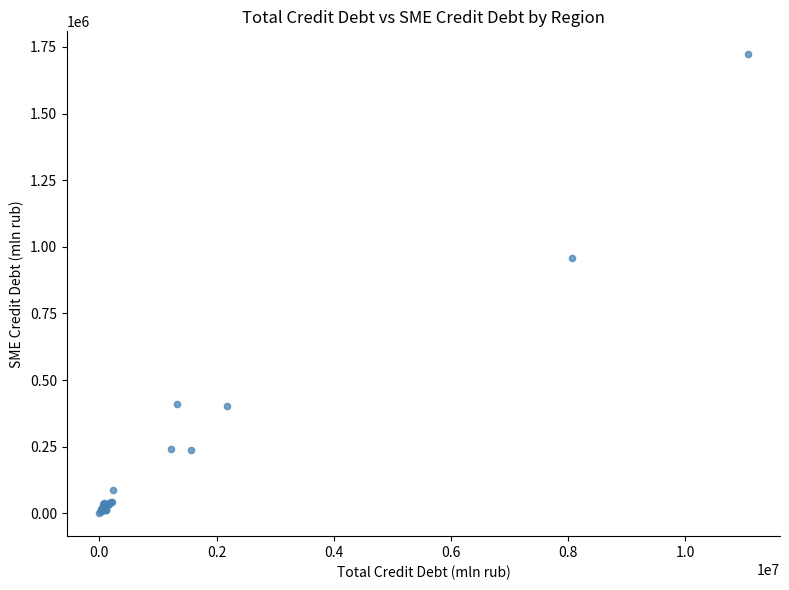

What Y value in the scatter plot is closest to 861257?

958032